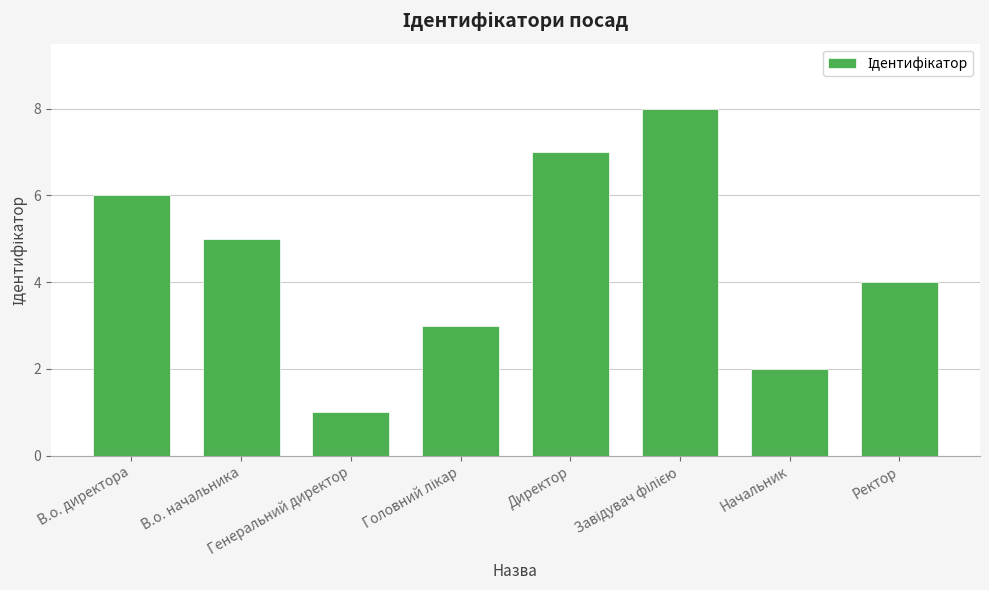

What is the value of the 4th bar from the left?

3